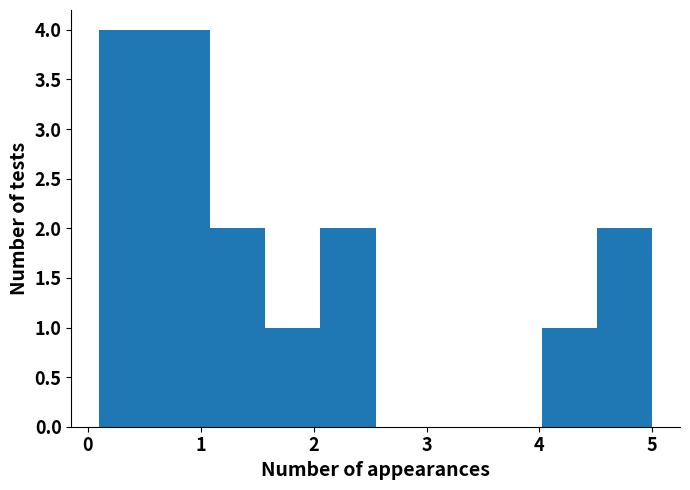

Reading left to right, transcribe this chart: for each bar, give the range it covers on the x-axis and its height. Neither the bar edges nor the heights are printed on the chart, so give them approximately, as read against the axes.

0.10 to 0.59: 4
0.59 to 1.08: 4
1.08 to 1.57: 2
1.57 to 2.06: 1
2.06 to 2.55: 2
2.55 to 3.04: 0
3.04 to 3.53: 0
3.53 to 4.02: 0
4.02 to 4.51: 1
4.51 to 5.00: 2